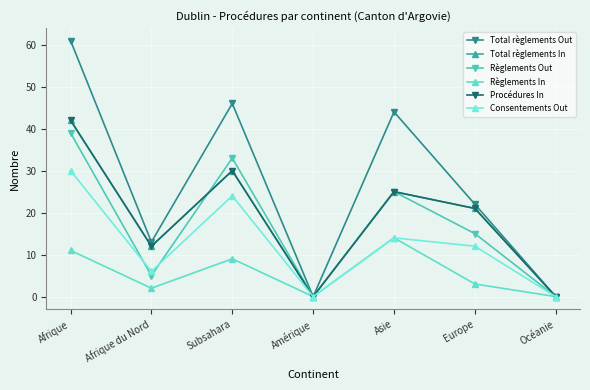

How many lines are shown in the chart?

6